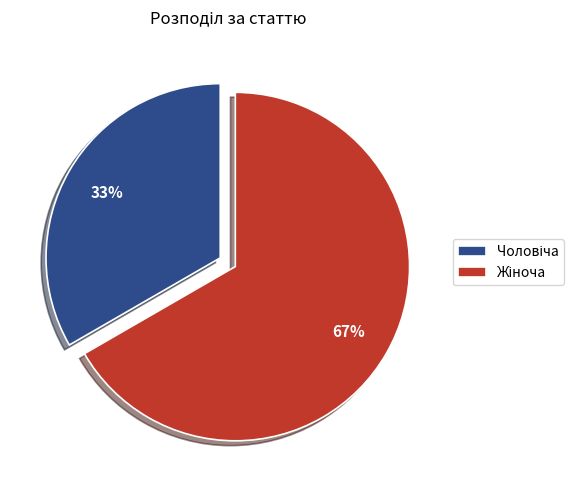

Is there any slice that represents more than half of the pie?

Yes